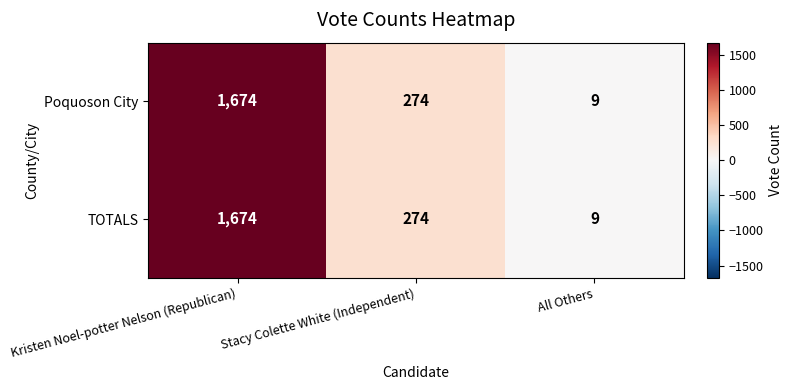

How many distinct data groups are displayed?

2